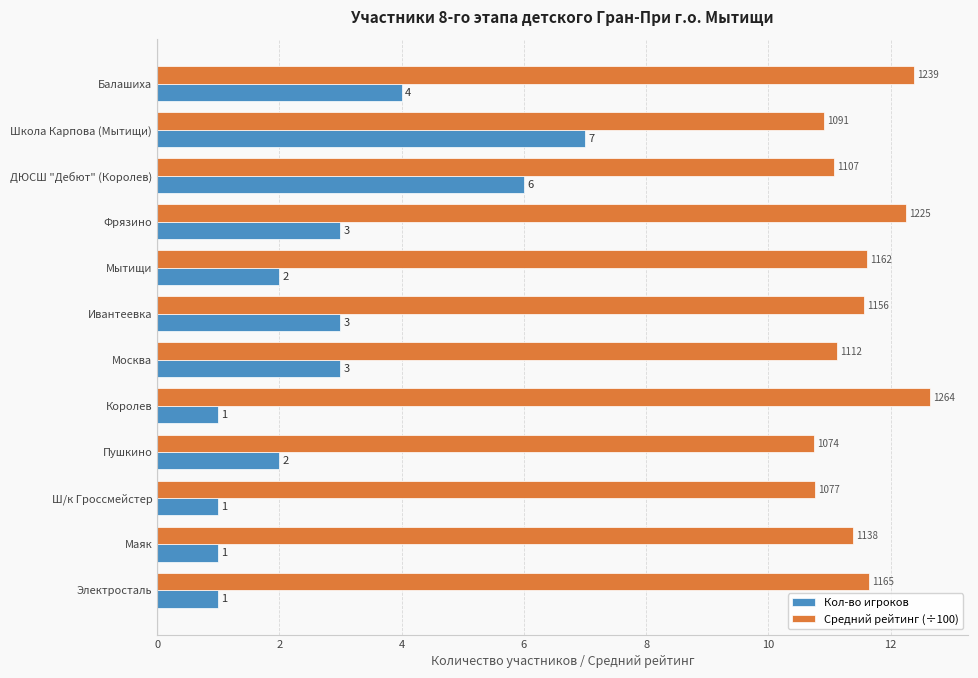

At how many categories does at least one series exceed 2?

12